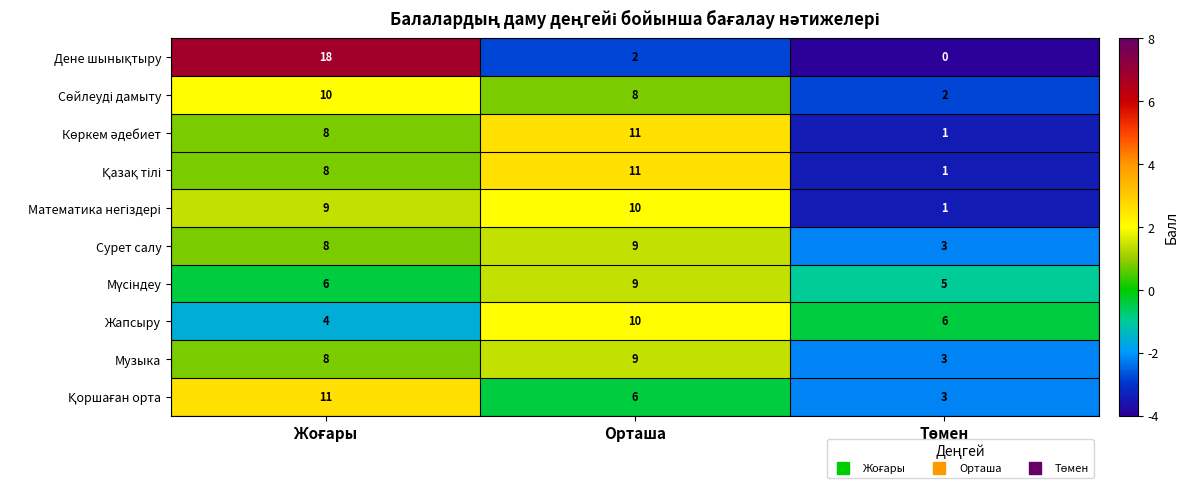

What is the average value of the Жапсыру series?

7